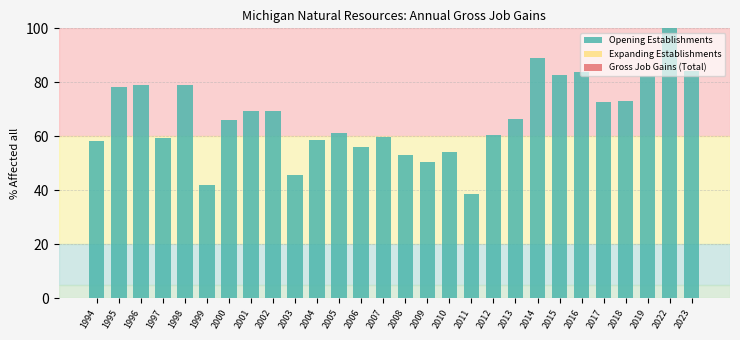

What is the difference between the second highest and minimum values?

50.3